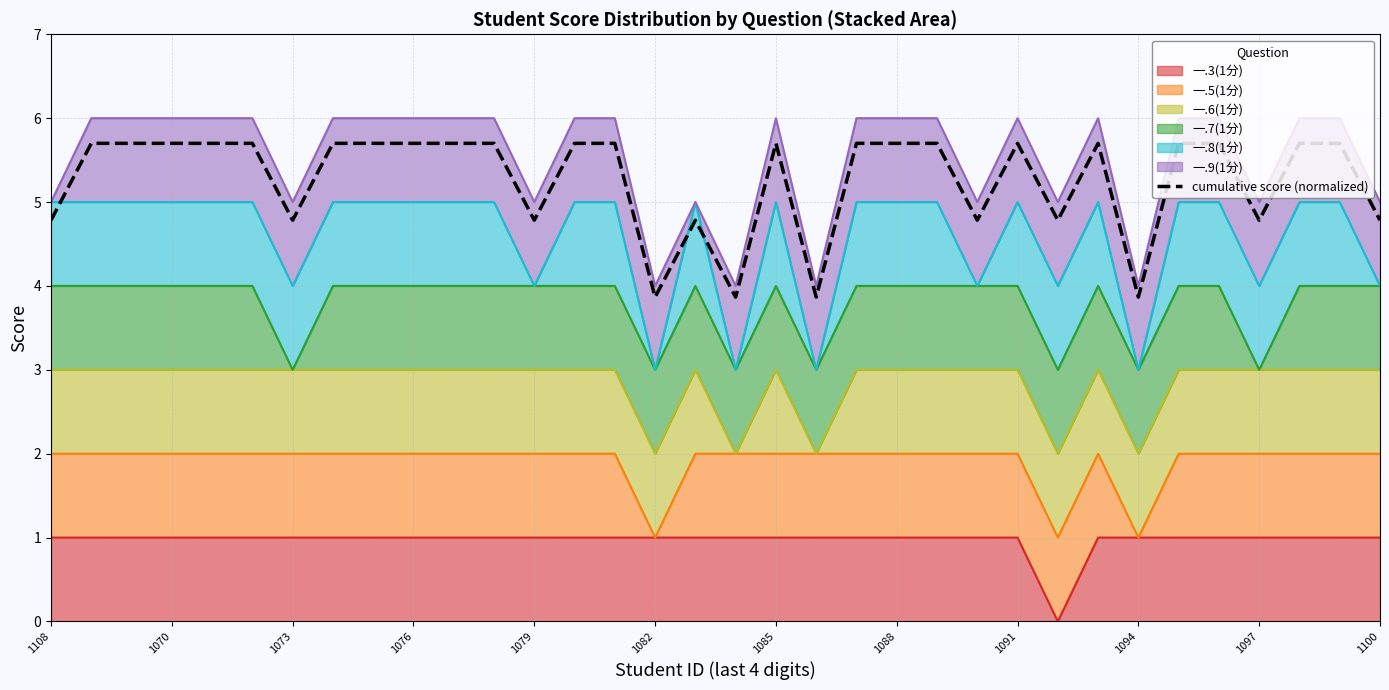

What is the sum of the values at 30 and 17?

8.7